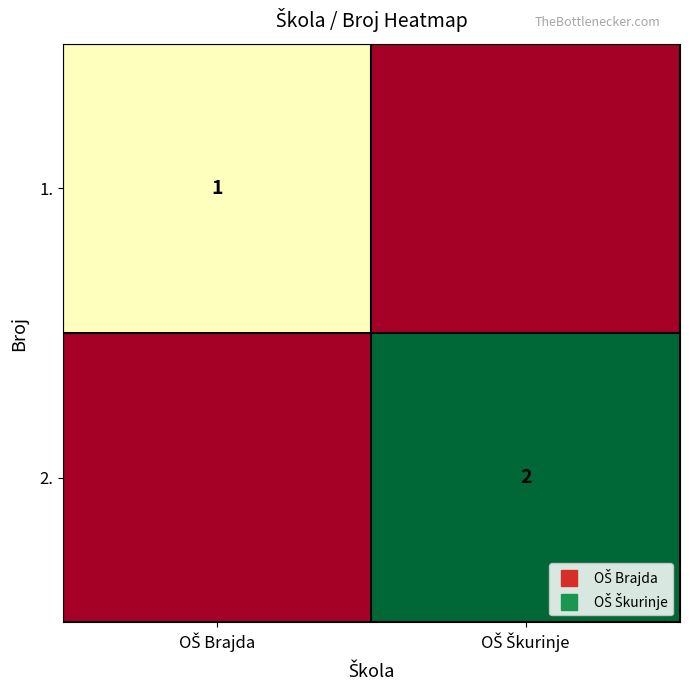

At OŠ Škurinje, list the series in order from largest to smallest.

2., 1.